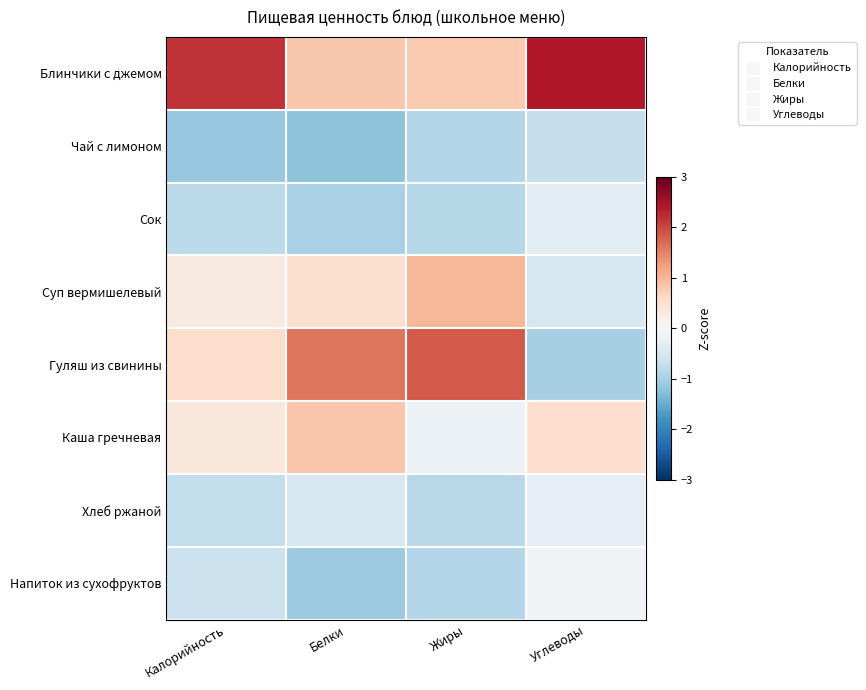

What is the minimum value shown in the chart?

-1.2